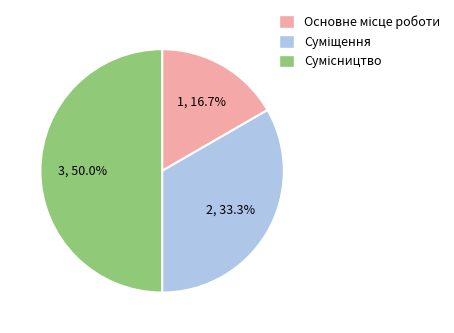

Between Суміщення and Сумісництво, which is larger?

Сумісництво